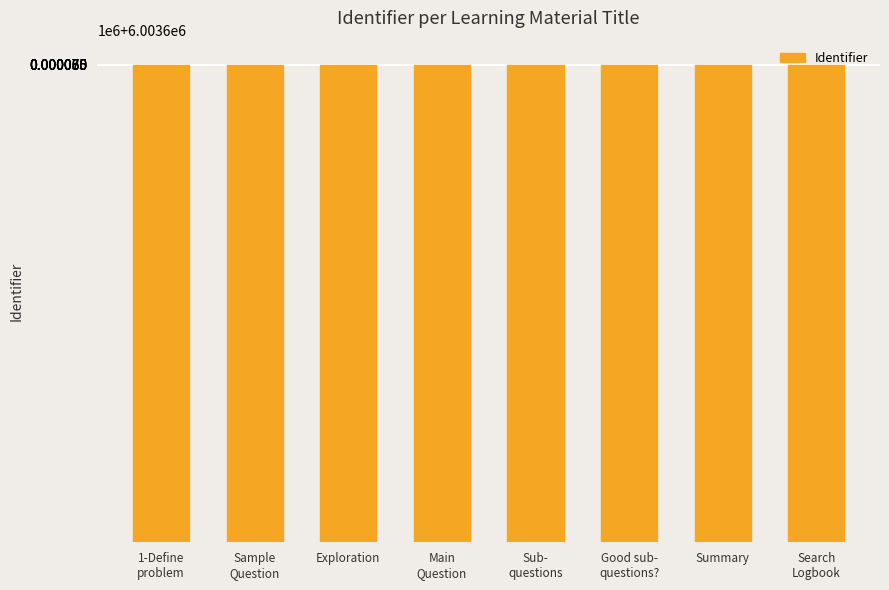

The chart shows a value of 9155406 at 1-Define
problem. True or false?

False